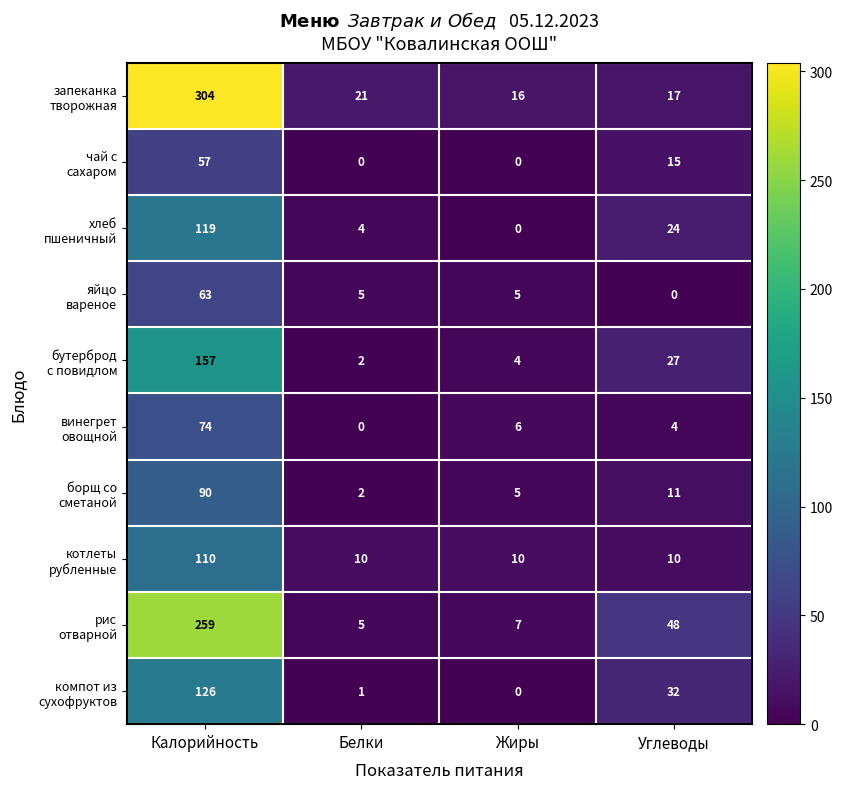

What is the maximum value shown in the chart?

304